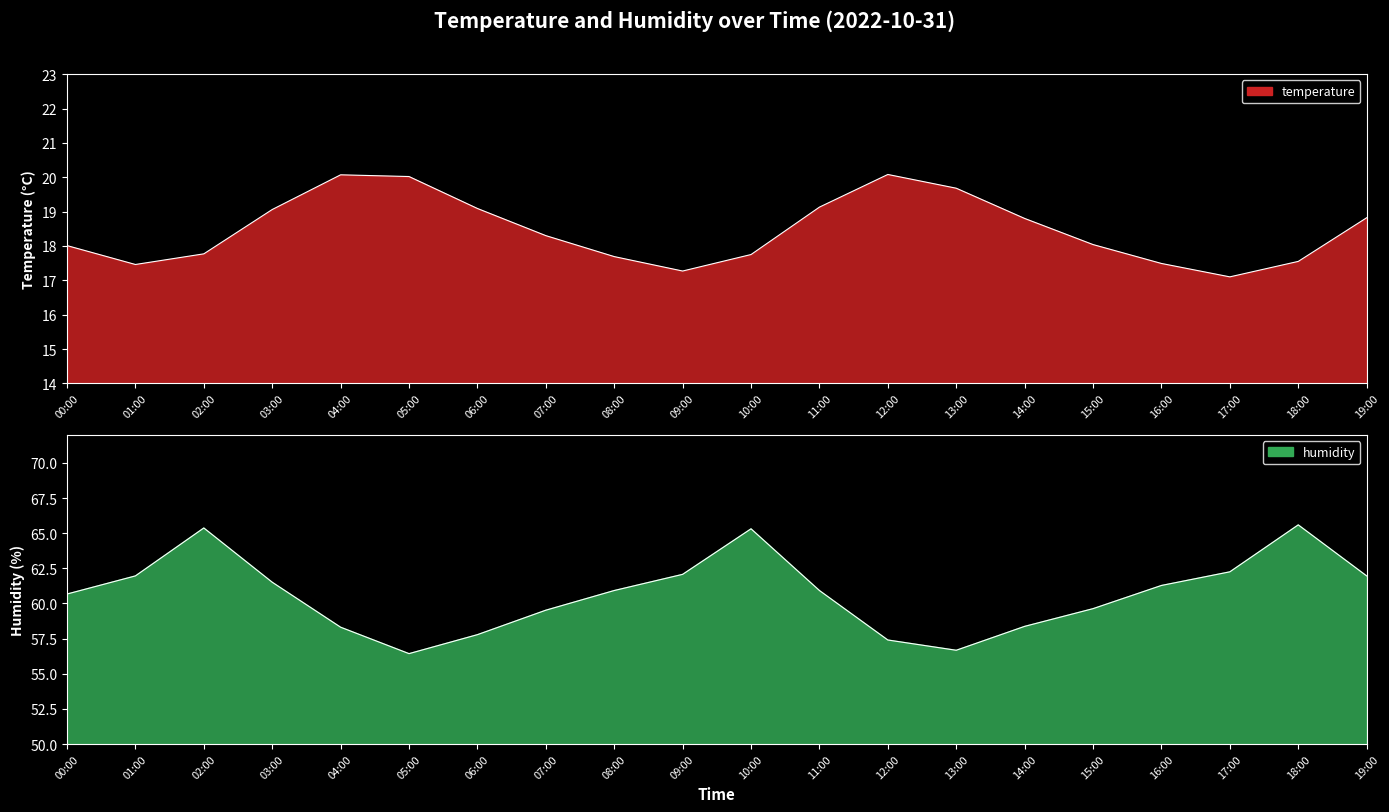

True or false: humidity and temperature intersect in this chart.

False